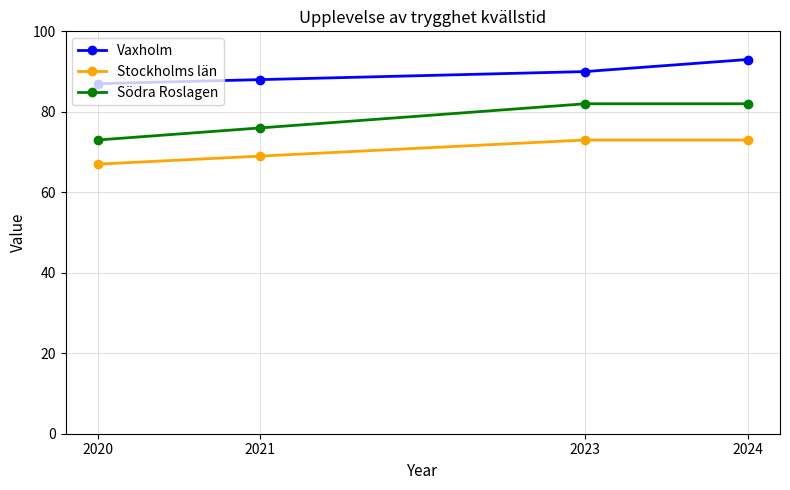

Is the value of Vaxholm at 2024 greater than the value of Södra Roslagen at 2021?

Yes